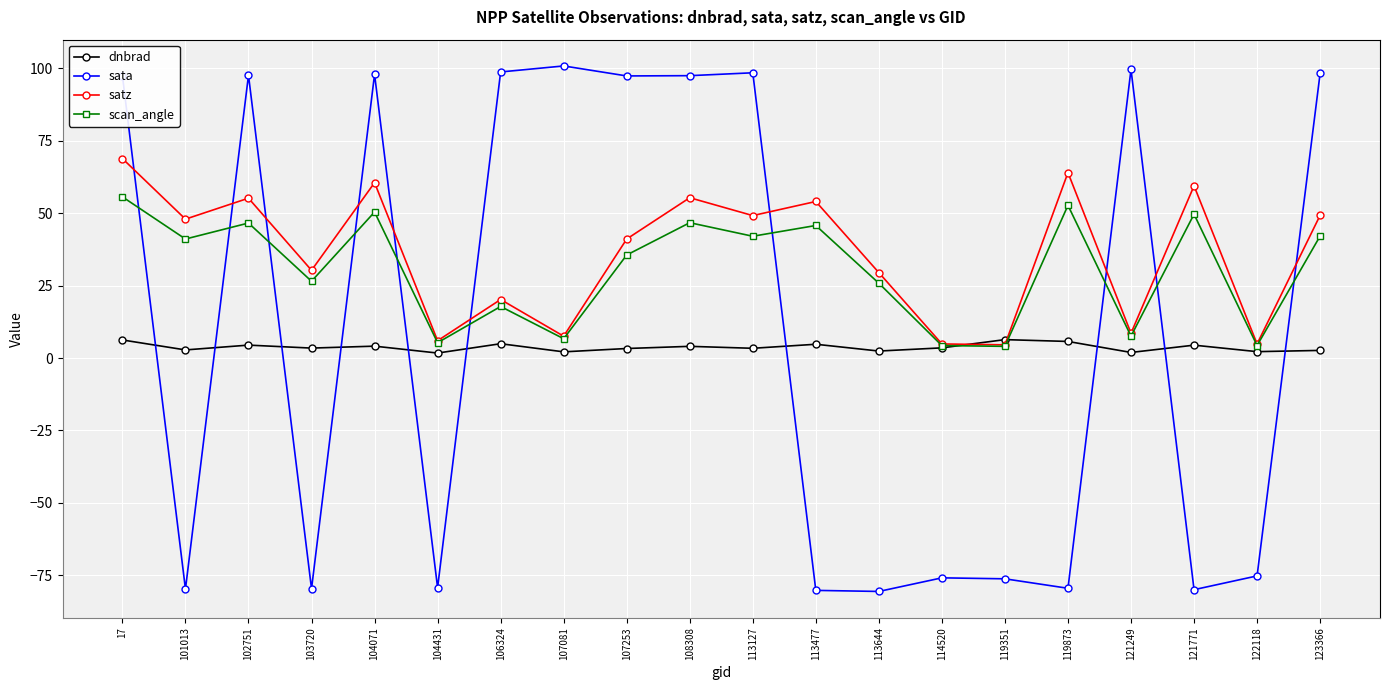

Is the value of scan_angle at 113477 greater than the value of satz at 121249?

Yes